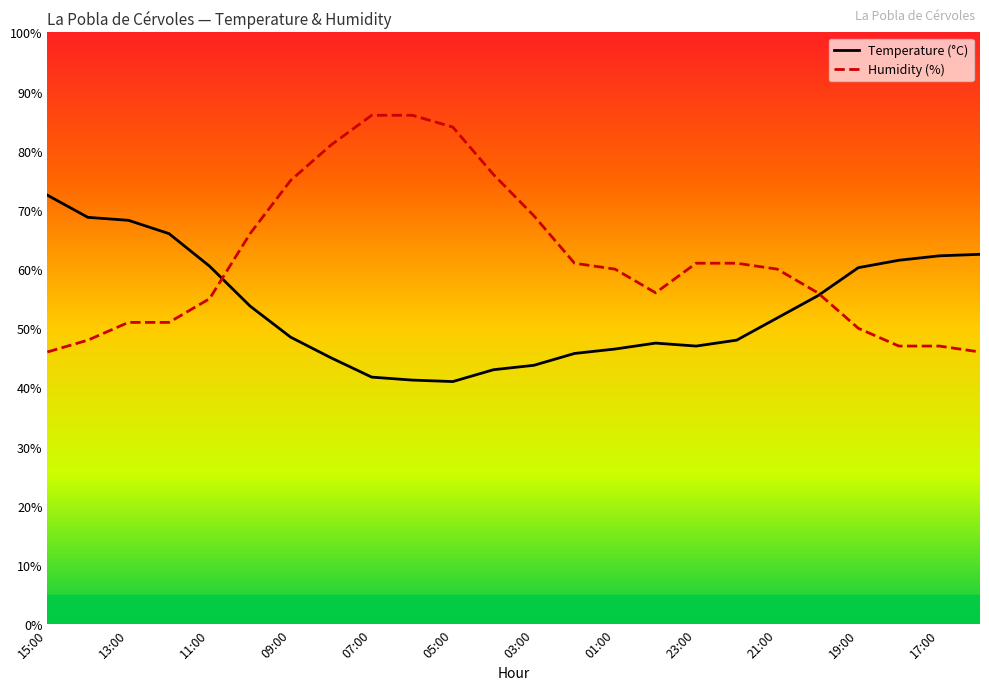

Is it true that Humidity (%) equals 60.0 at 21:00?

True